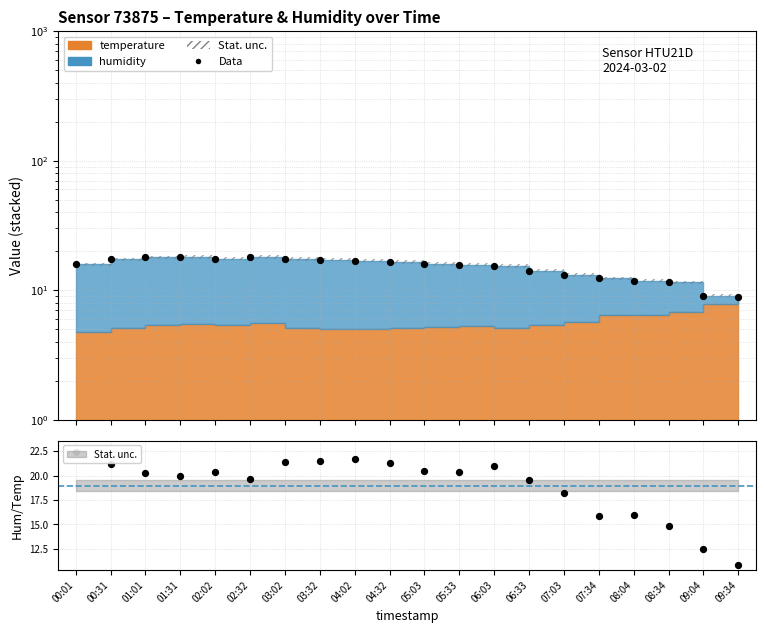

Is the value of Data at 01:01 greater than the value of hum/temp at 03:02?

No